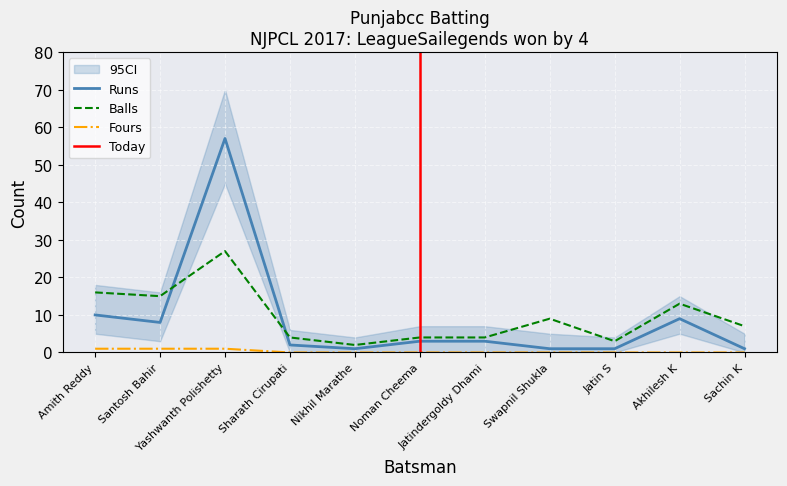

What are all the series names shown in the legend?

Runs, Balls, Fours